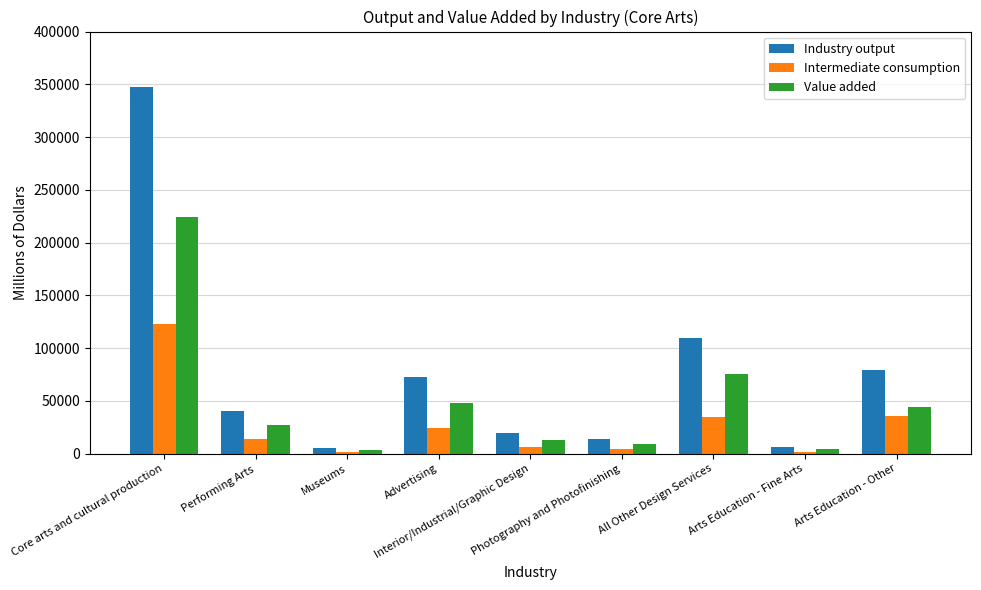

What is the label of the 6th bar from the left?

Photography and Photofinishing